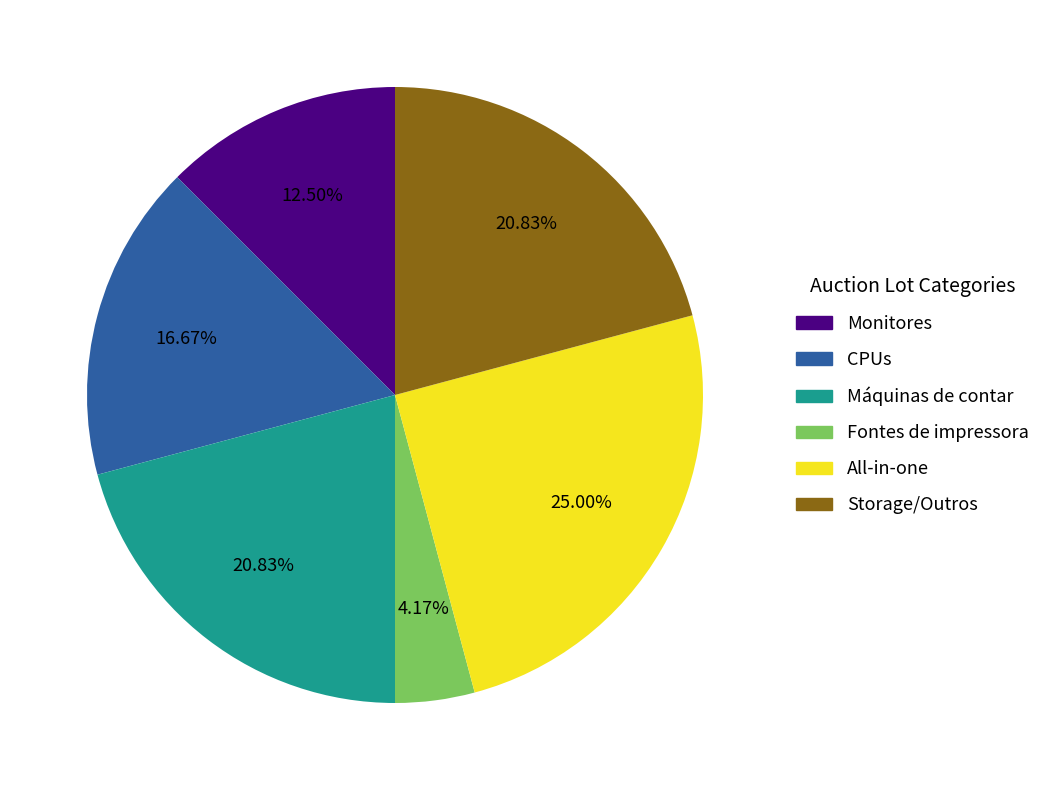

Does any single category account for the majority?

No